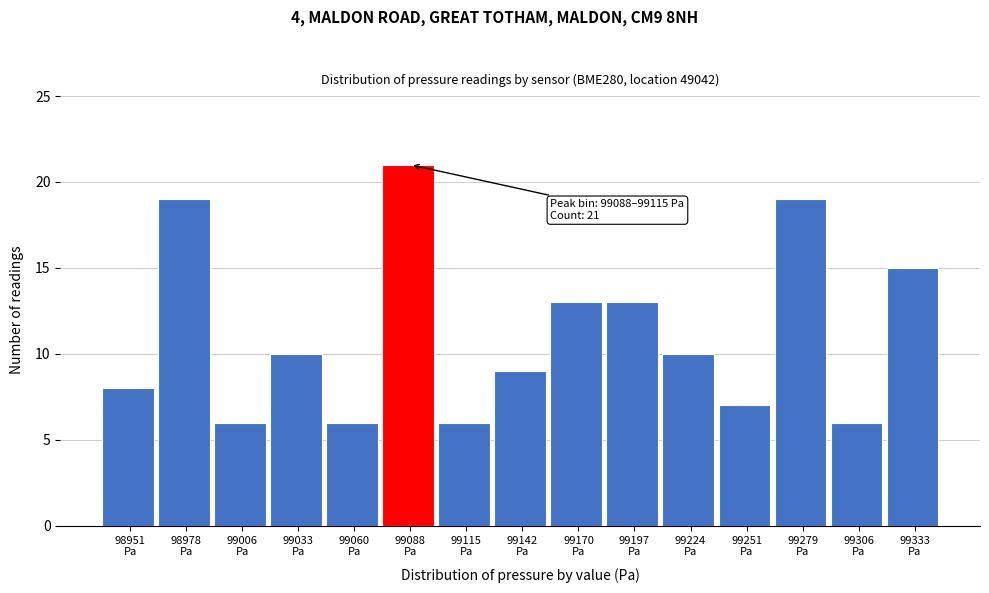

Reading right to left, extract all data points from this chart.

15	6	19	7	10	13	13	9	6	21	6	10	6	19	8